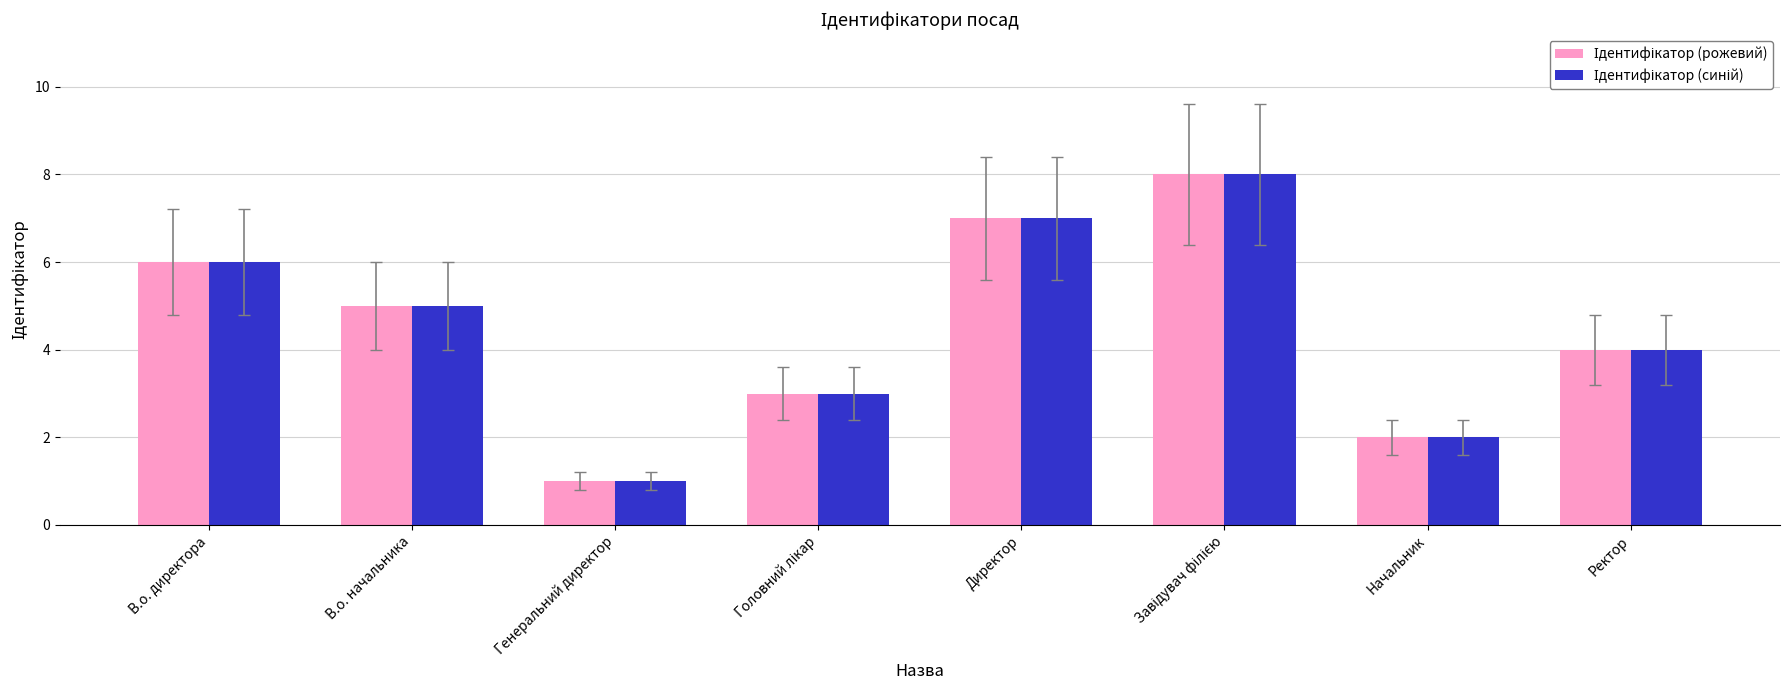

Which series changed the most between Головний лікар and Ректор?

Ідентифікатор (рожевий)